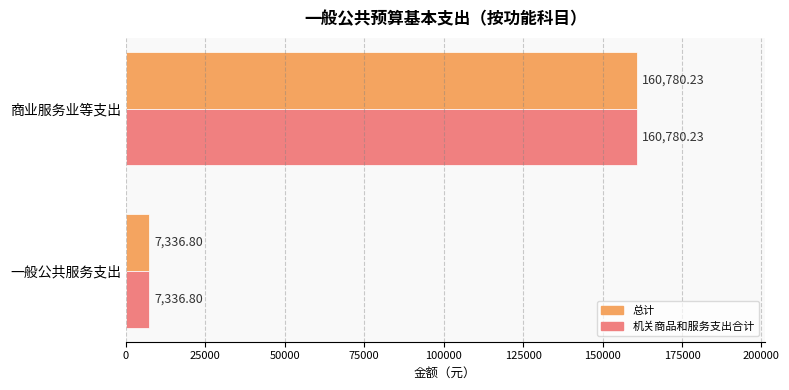

At which label does 机关商品和服务支出合计 reach its peak?

商业服务业等支出